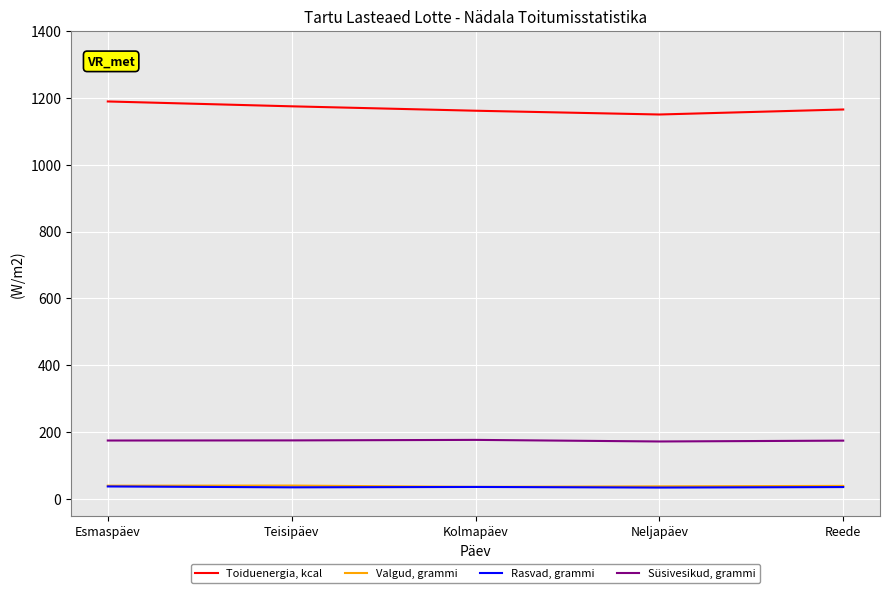

How many categories are shown in the chart?

5